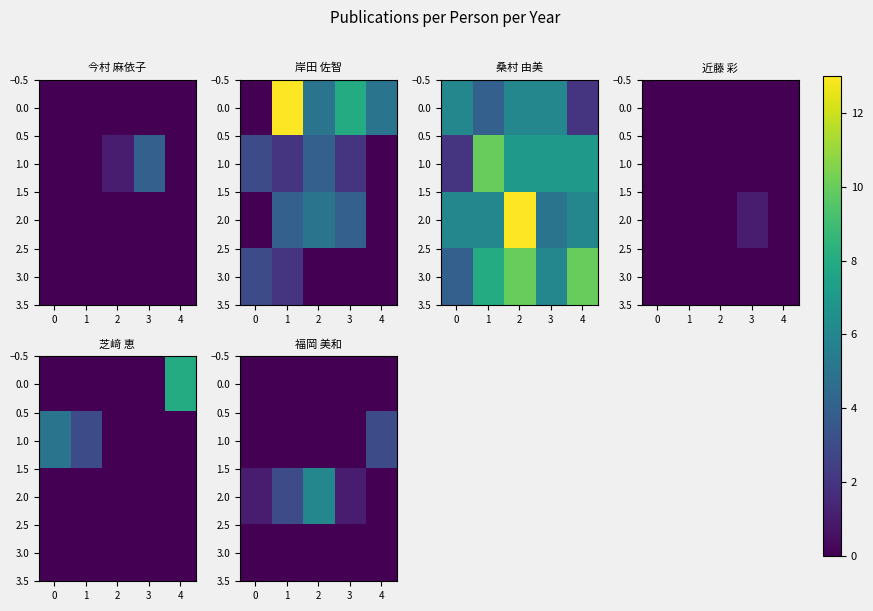

True or false: 1.0 has a value of 5 at 4.

False